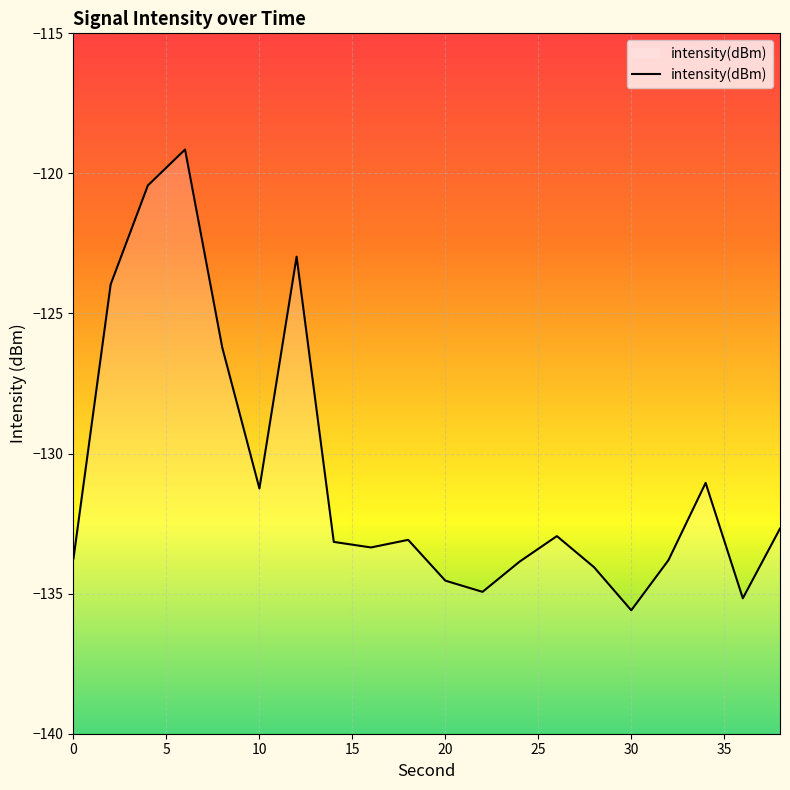

The chart shows a value of -30.5 at 20. True or false?

False